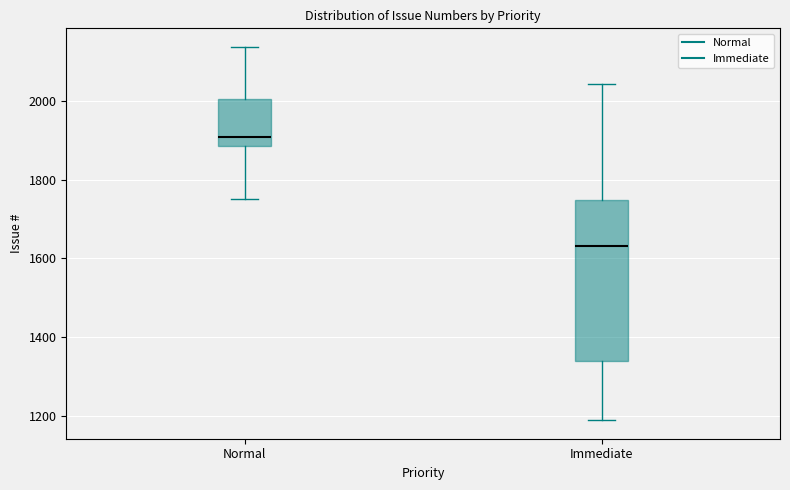

Where is the lower edge of the box for Normal on the y-axis? The values are not printed on the chart, so give them approximately, as read against the axis.

1880